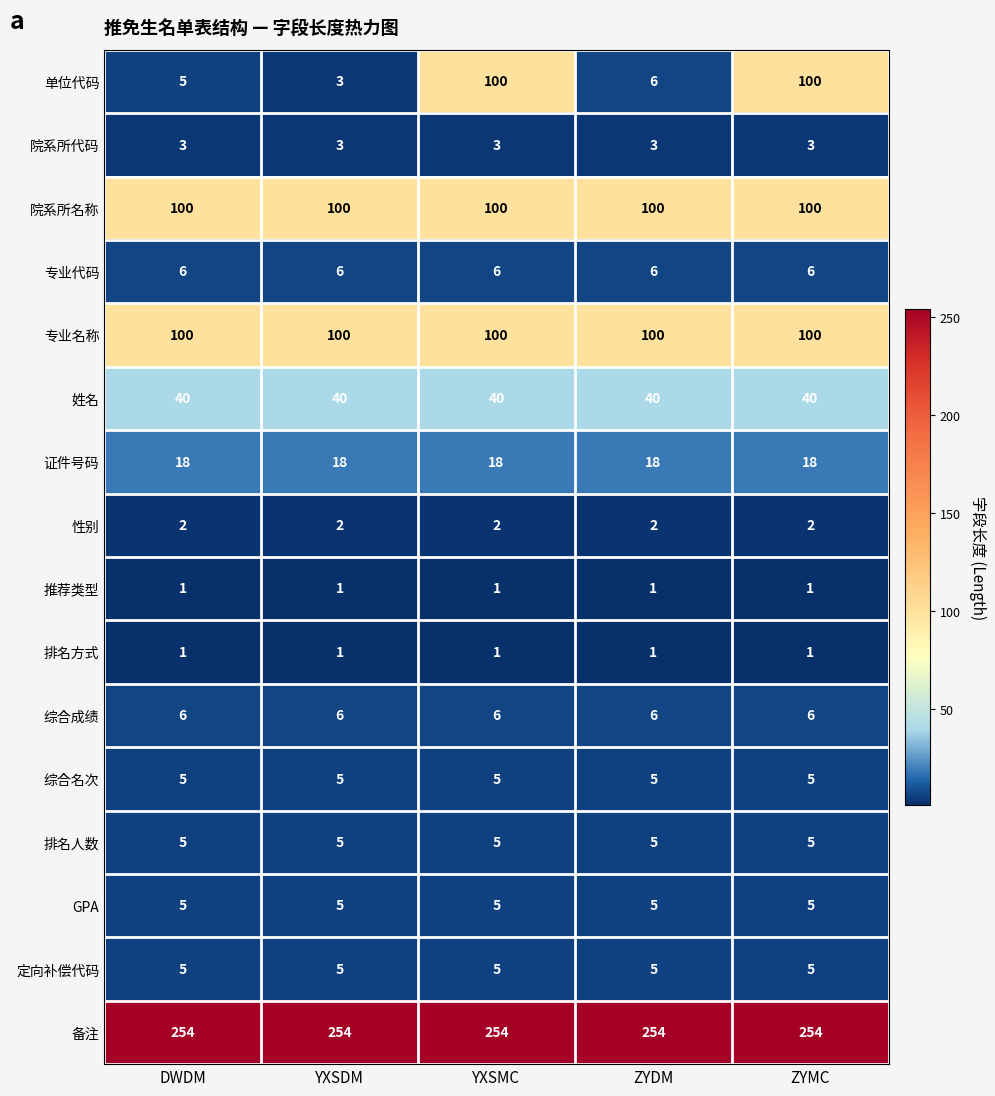

Which series changed the most between YXSDM and ZYMC?

单位代码